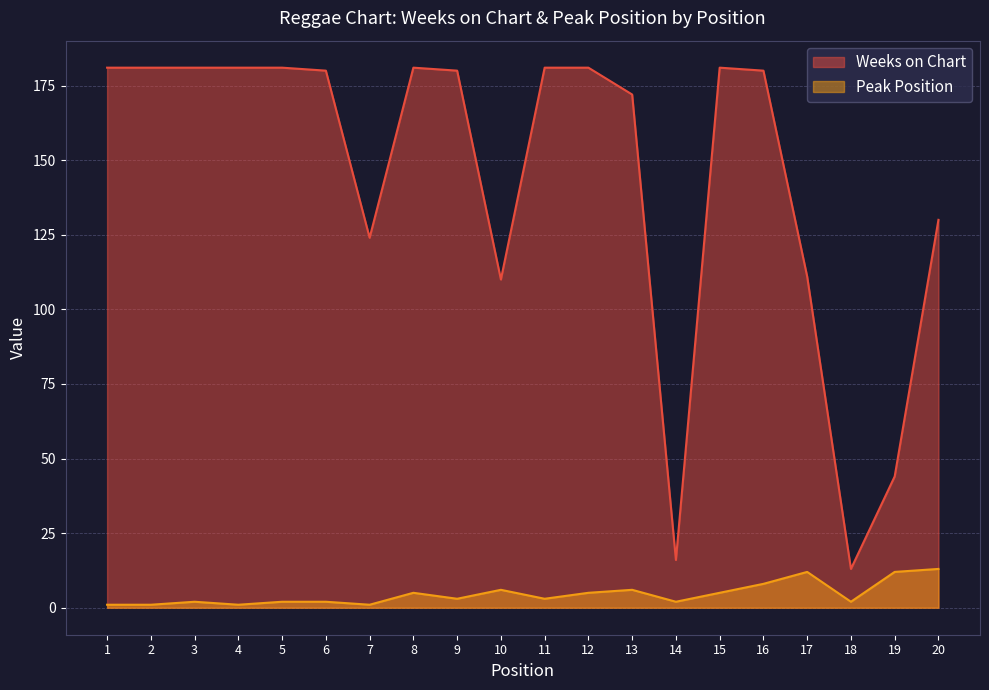

What is the highest value of the Weeks on Chart series?

181